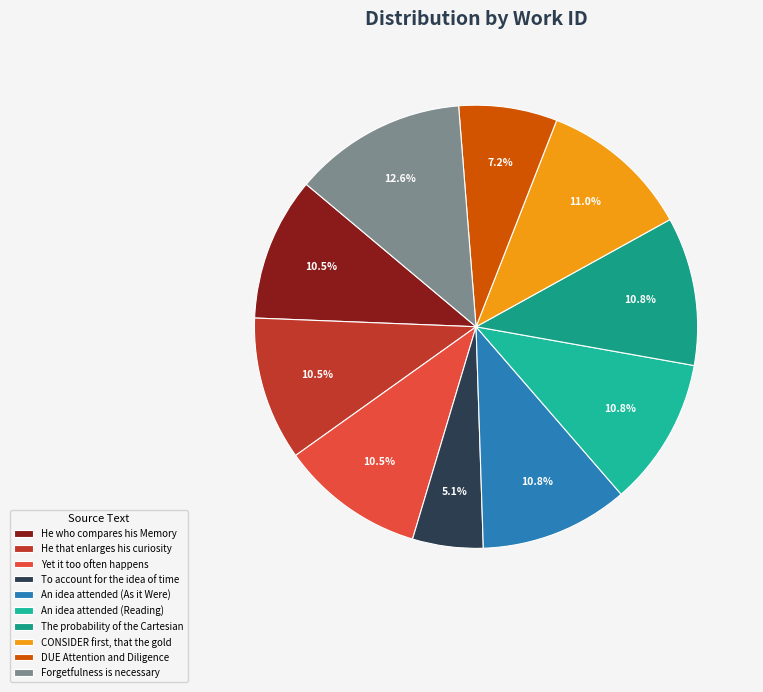

To the nearest percent, what is the difference between the Forgetfulness is necessary and He that enlarges his curiosity slice percentages?

2%